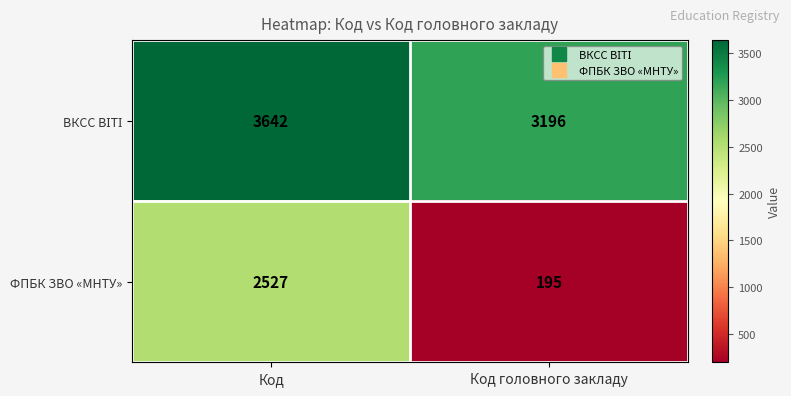

Rank the categories by ФПБК ЗВО «МНТУ» value from lowest to highest.

Код головного закладу, Код